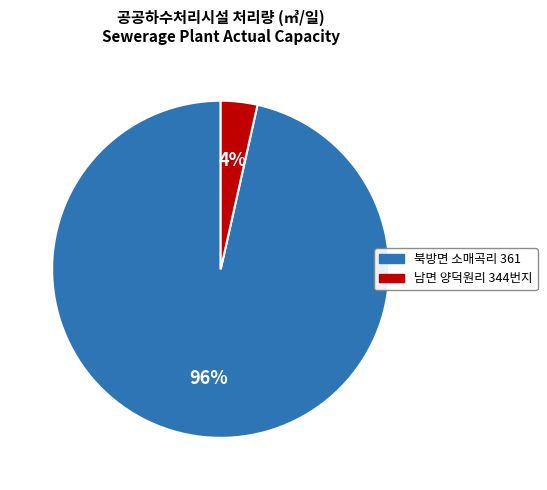

Which category has the biggest portion of the pie?

북방면 소매곡리 361